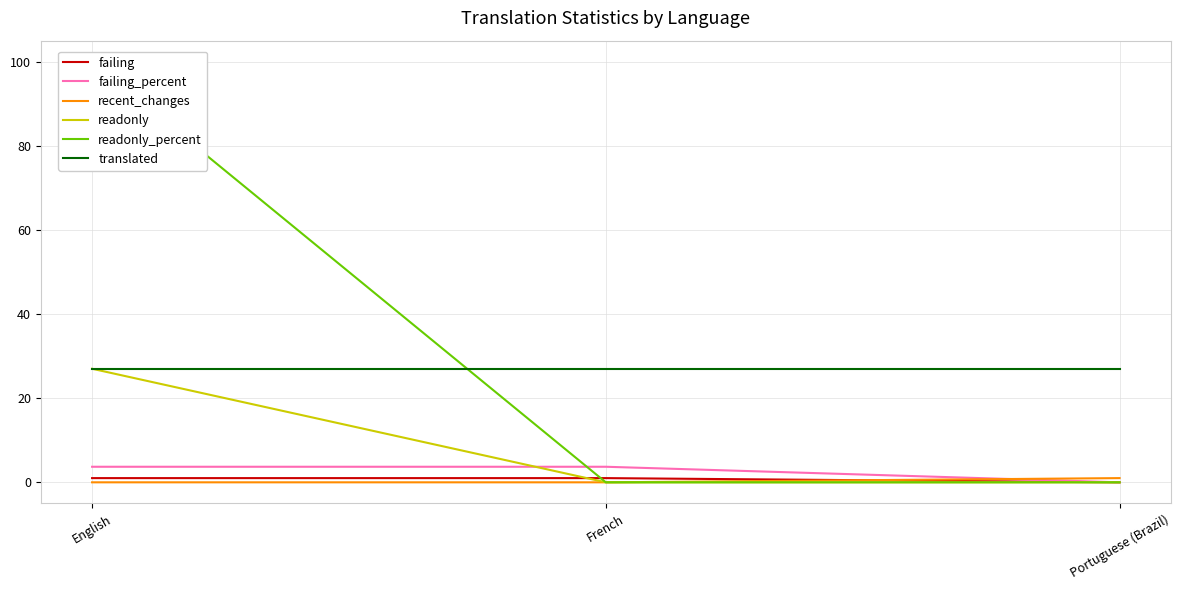

Rank the series by their maximum value, from lowest to highest.

failing, recent_changes, failing_percent, readonly, translated, readonly_percent